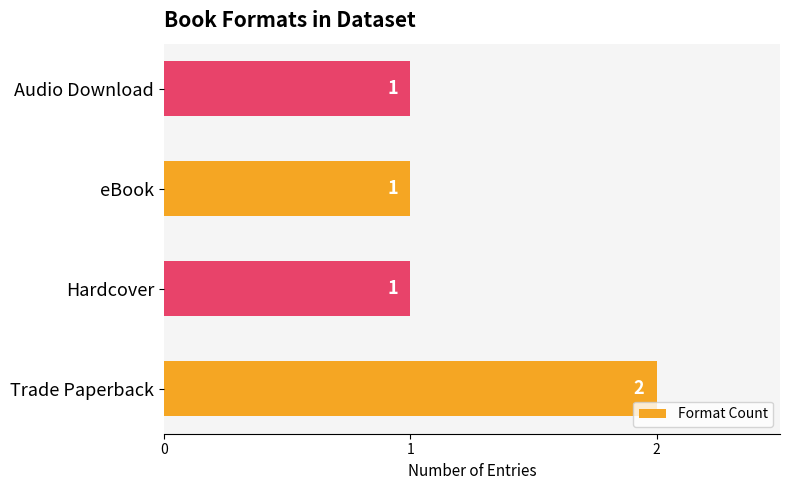

How many values are between 1 and 2?

4